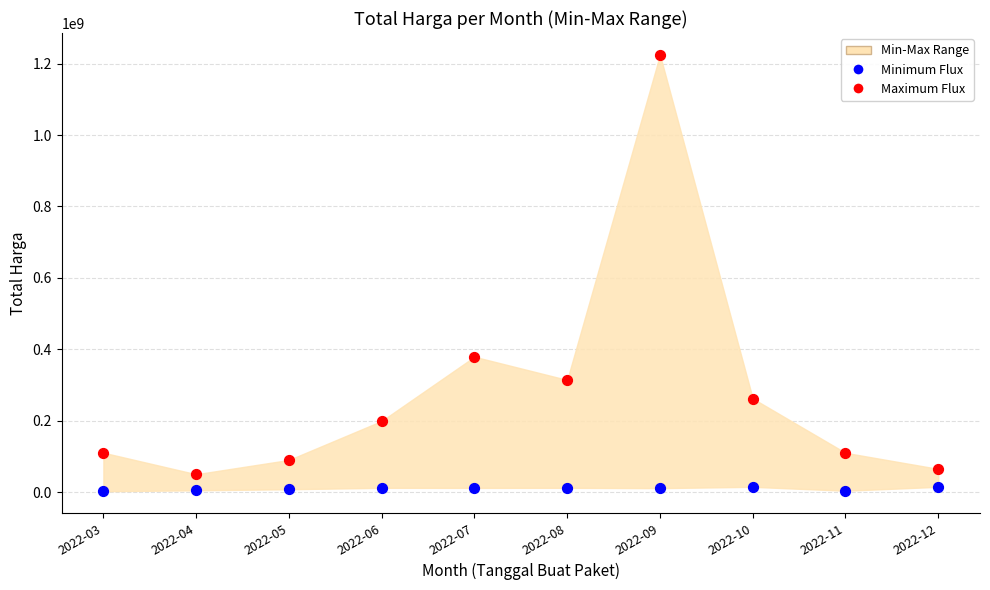

Across all series, what Y value is closest to 613538875?

379075000